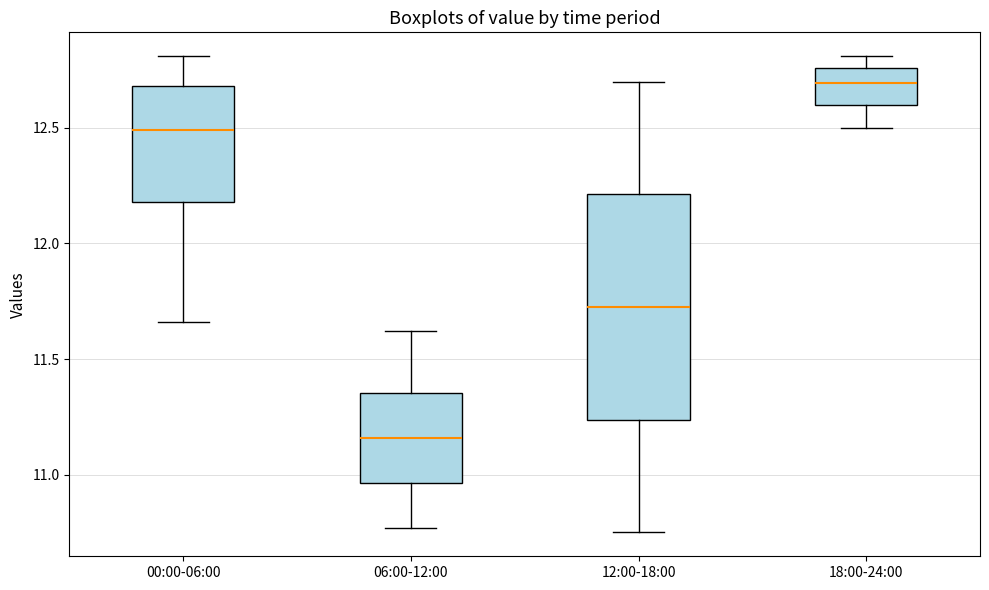

Which box has the lowest median line?

06:00-12:00